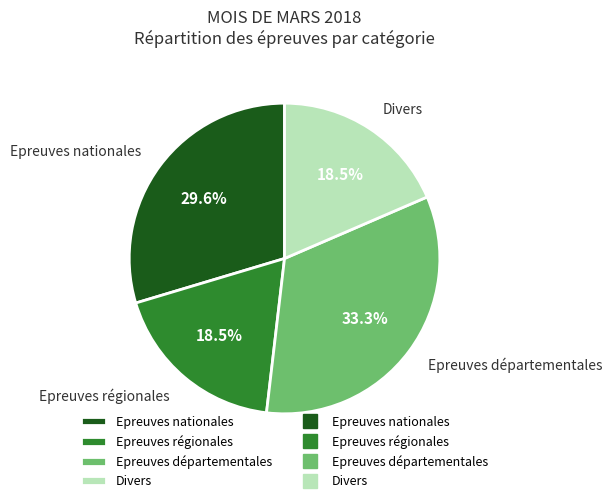

Does any single category account for the majority?

No